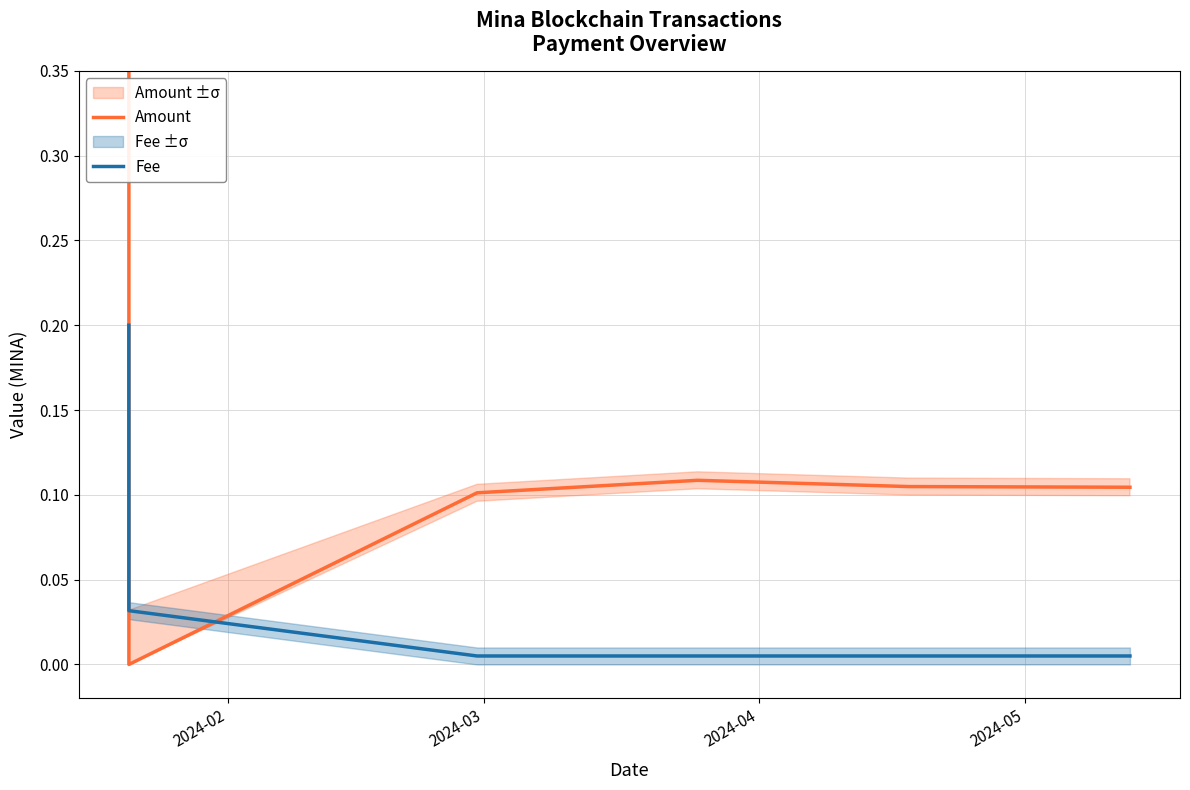

Does the chart have visible grid lines?

Yes